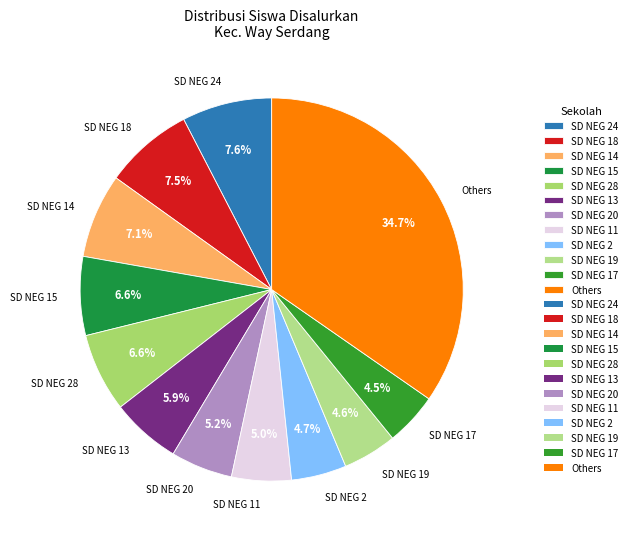

Which category has the biggest portion of the pie?

Others